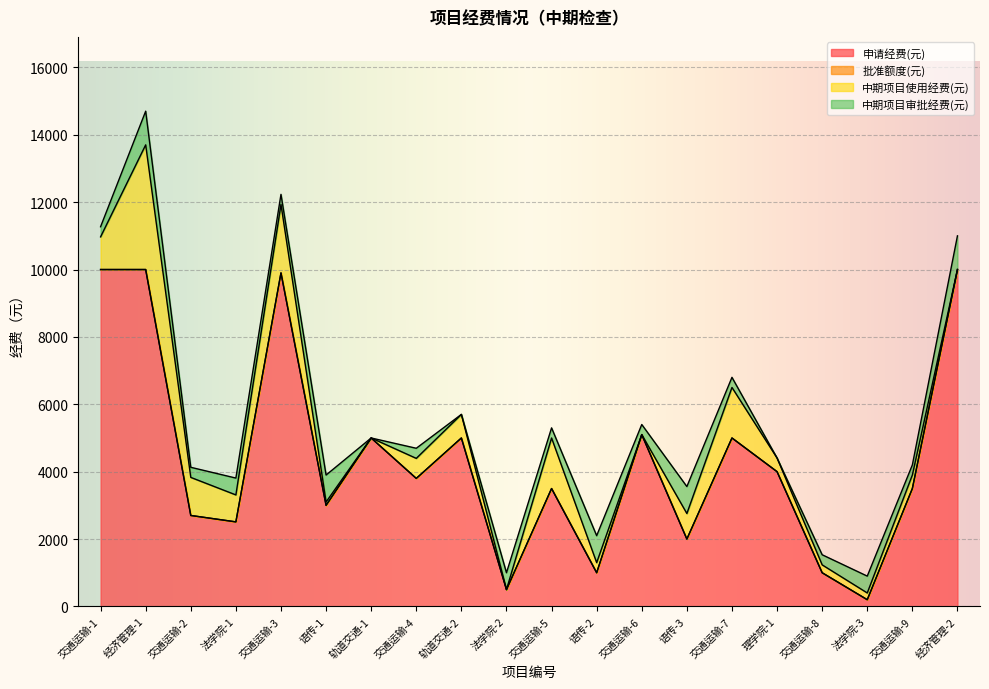

The value of 中期项目使用经费(元) at 交通运输-5 is 733.5. True or false?

False